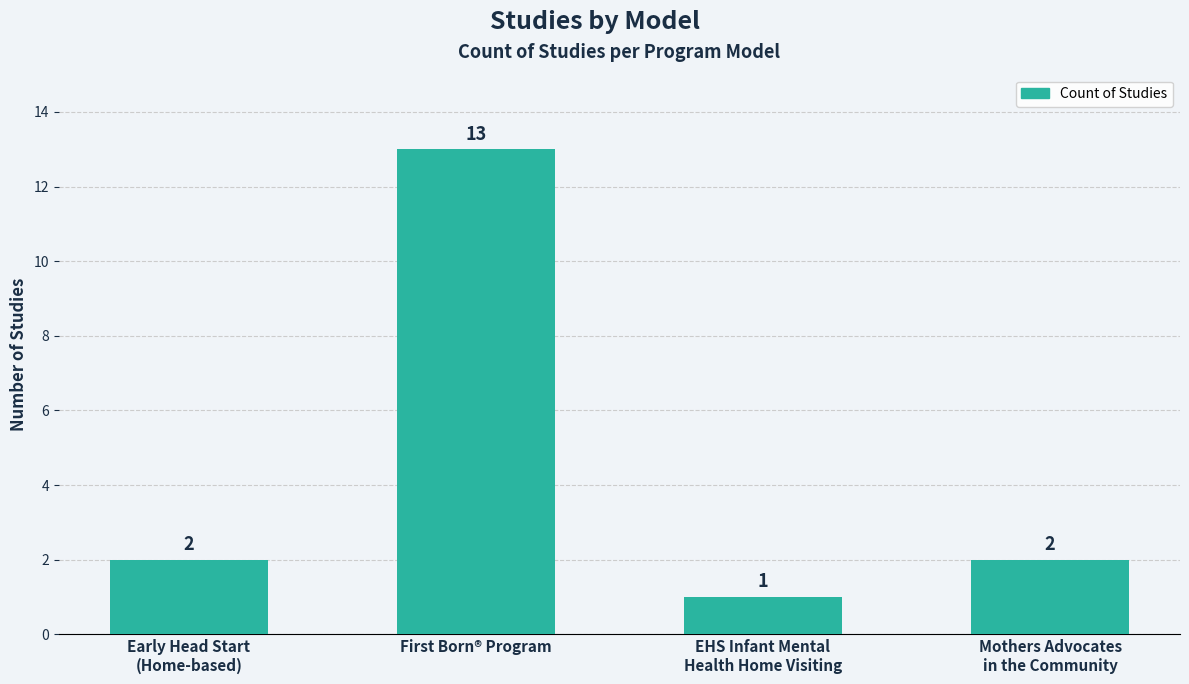

What is the label of the 2nd bar from the left?

First Born® Program